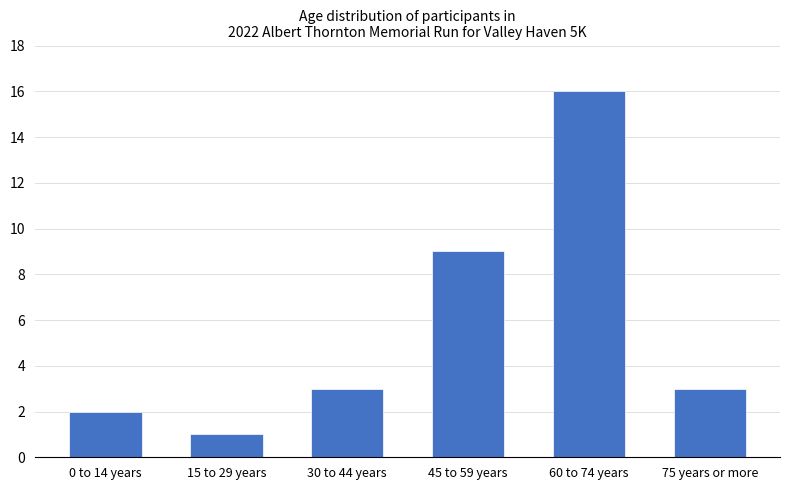

True or false: the data shows 1 at 15 to 29 years.

True